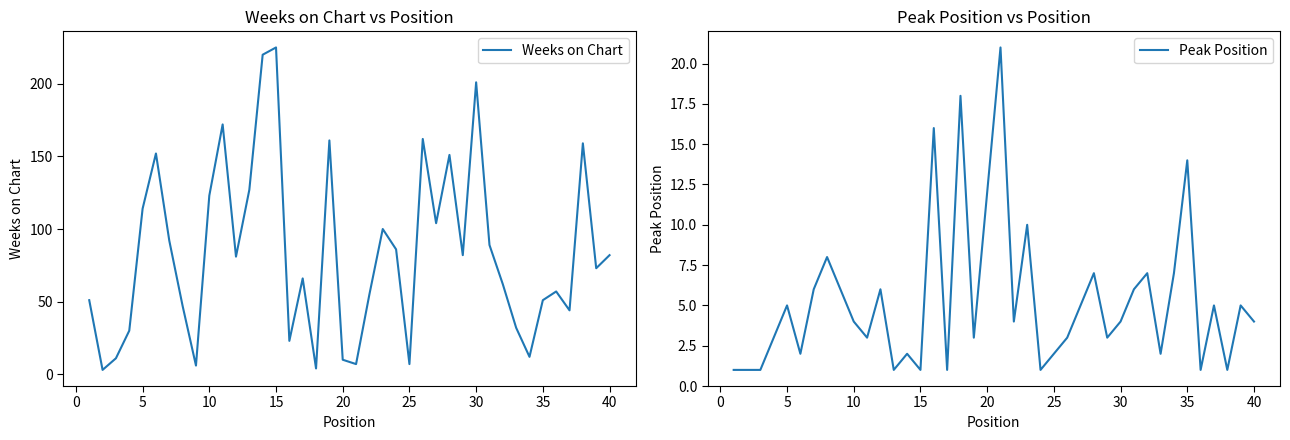

At which label does Weeks on Chart first exceed 81?

5